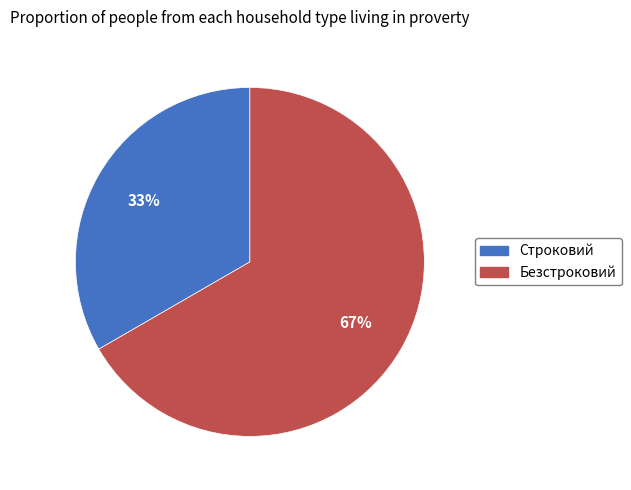

Between Безстроковий and Строковий, which is larger?

Безстроковий